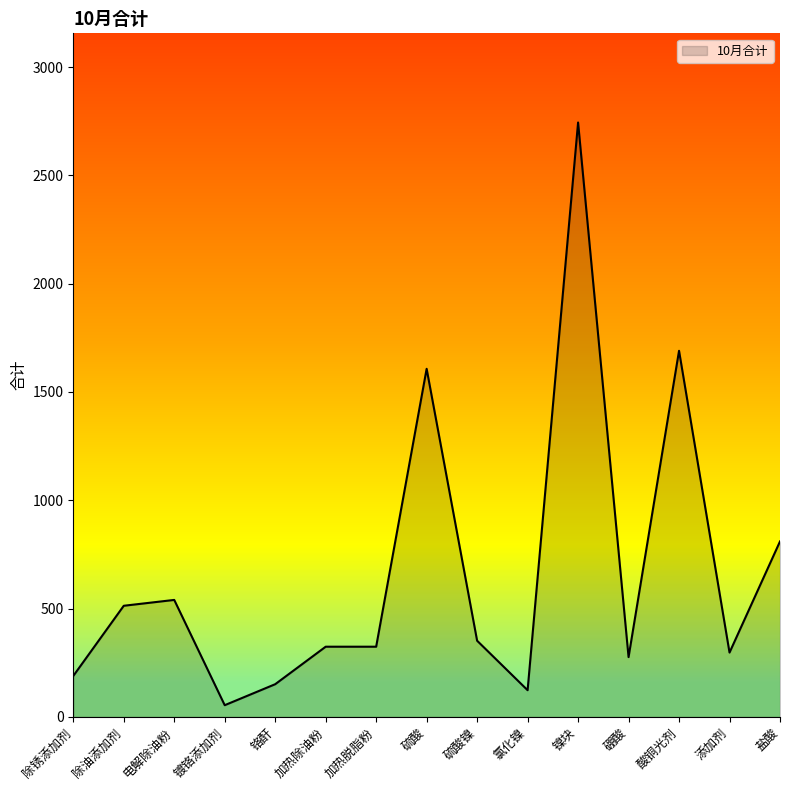

What is the average value?

666.2